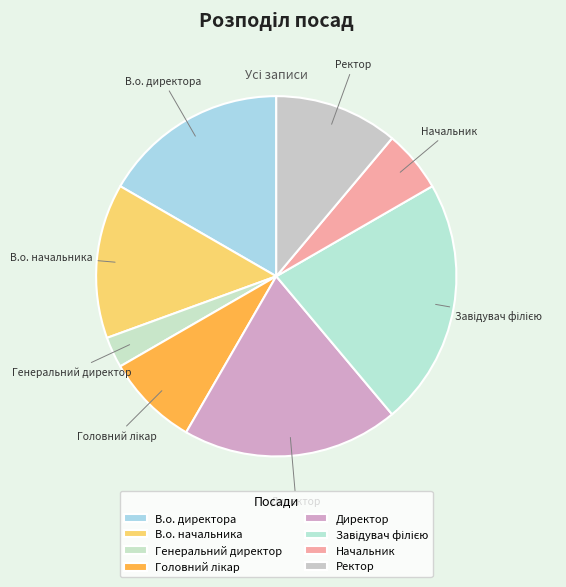

Is there a majority slice in this chart?

No